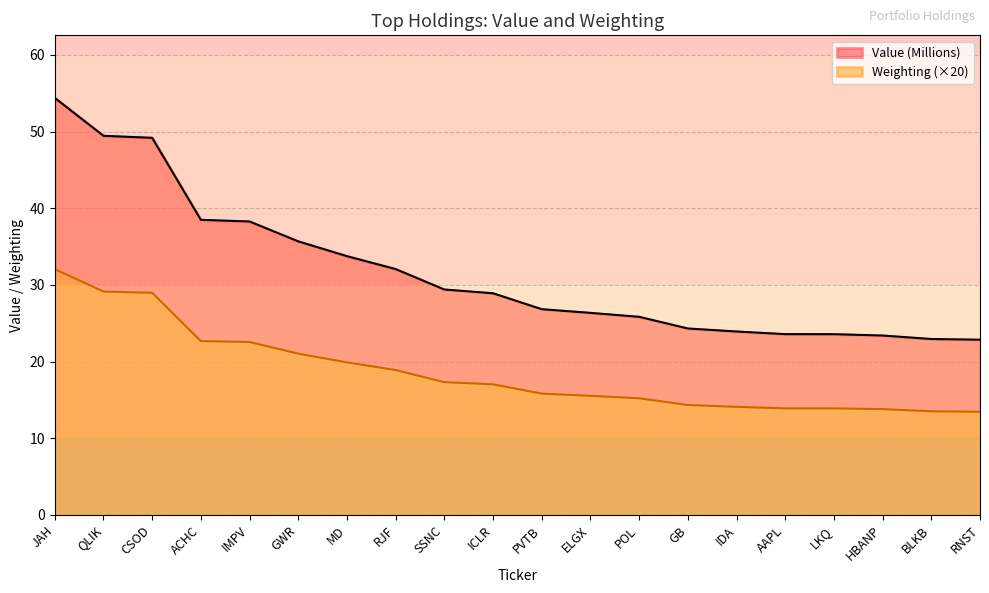

True or false: Weighting and Value intersect in this chart.

False